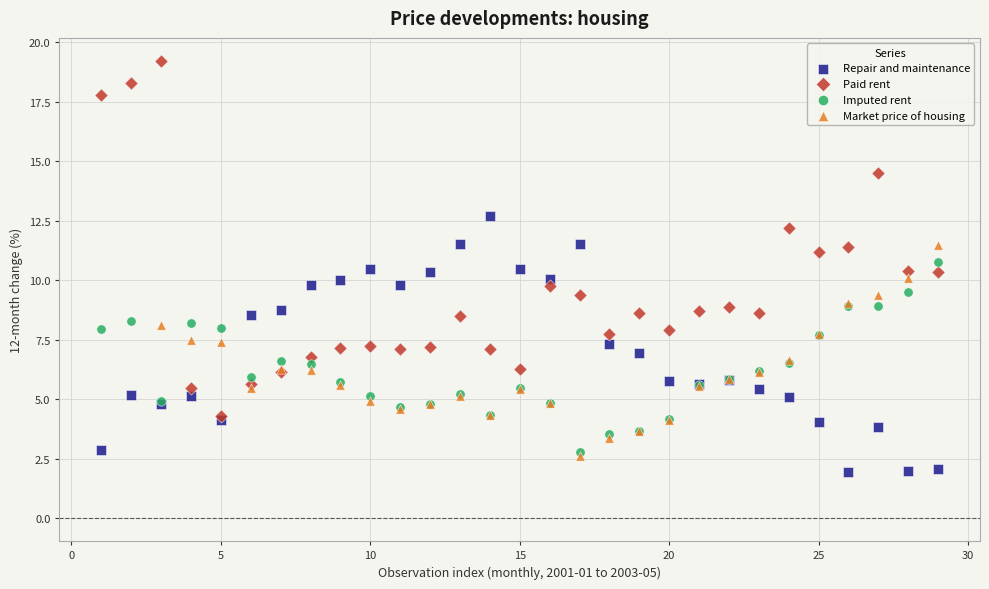

Which series has the widest spread of Y values?

Paid rent